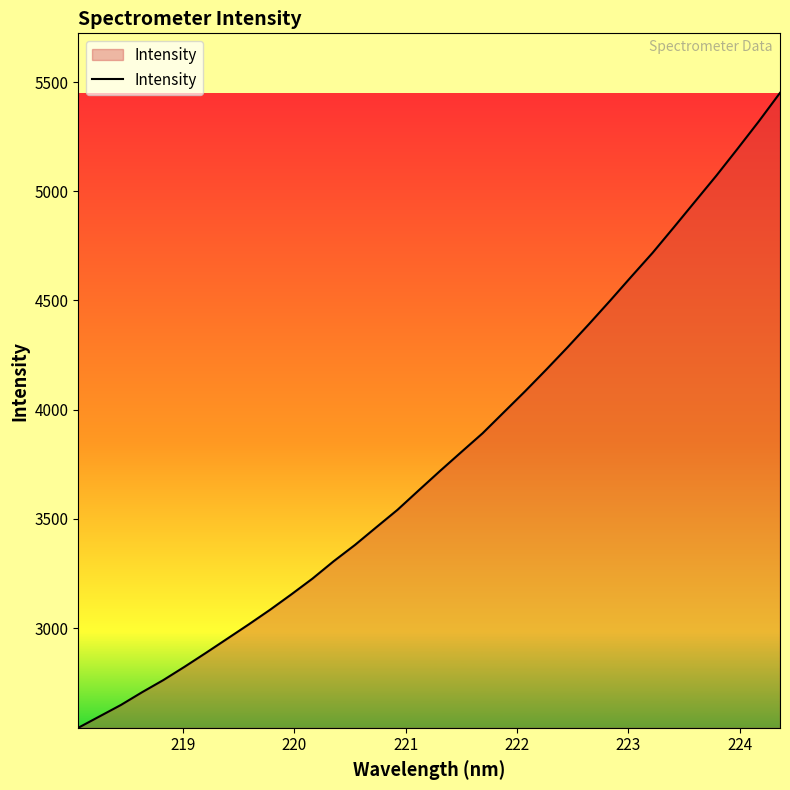

What is the difference between the maximum and minimum values?

2906.1